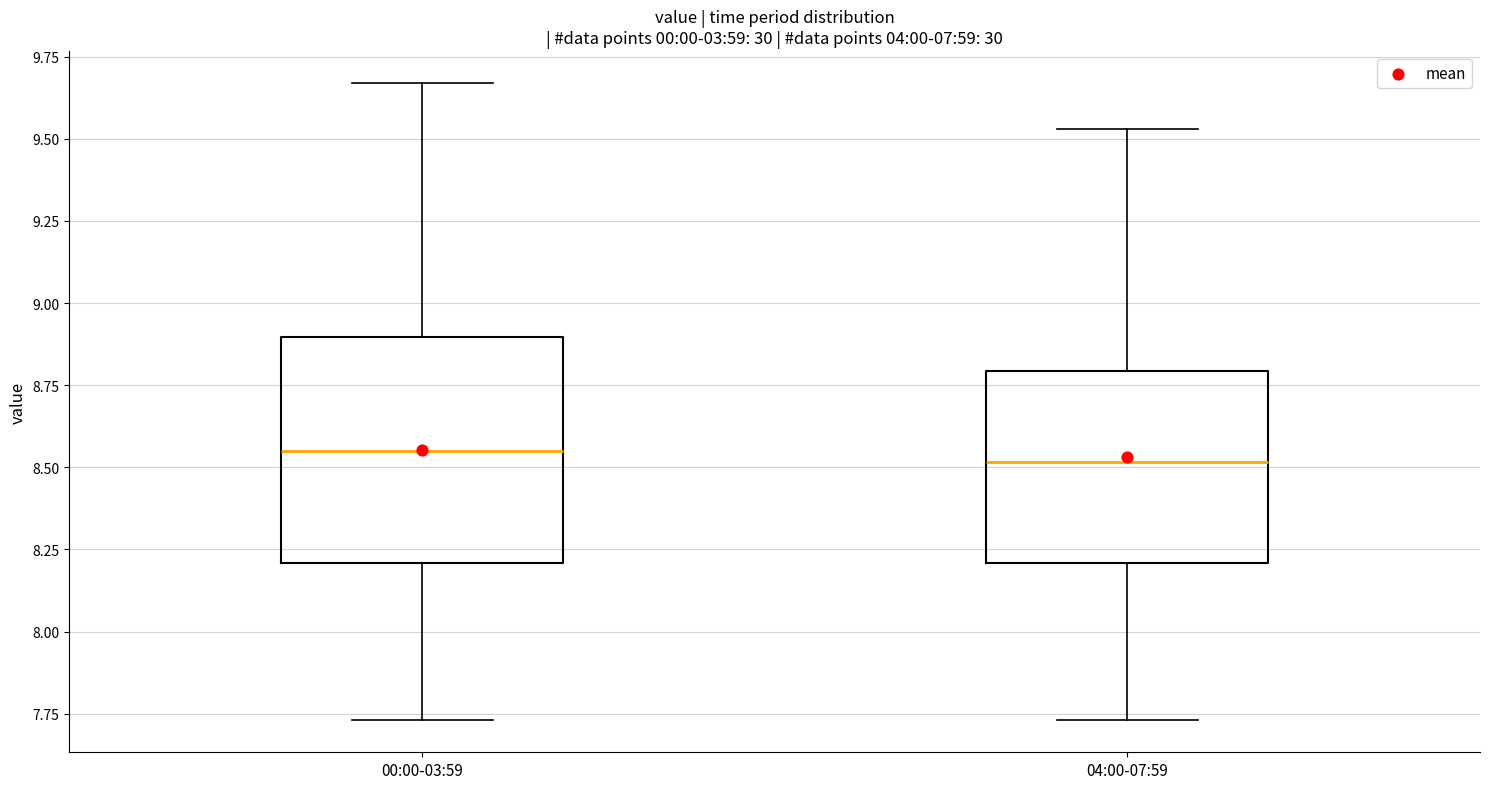

Comparing the boxes themselves (not the whiskers), which one is the tallest?

00:00-03:59